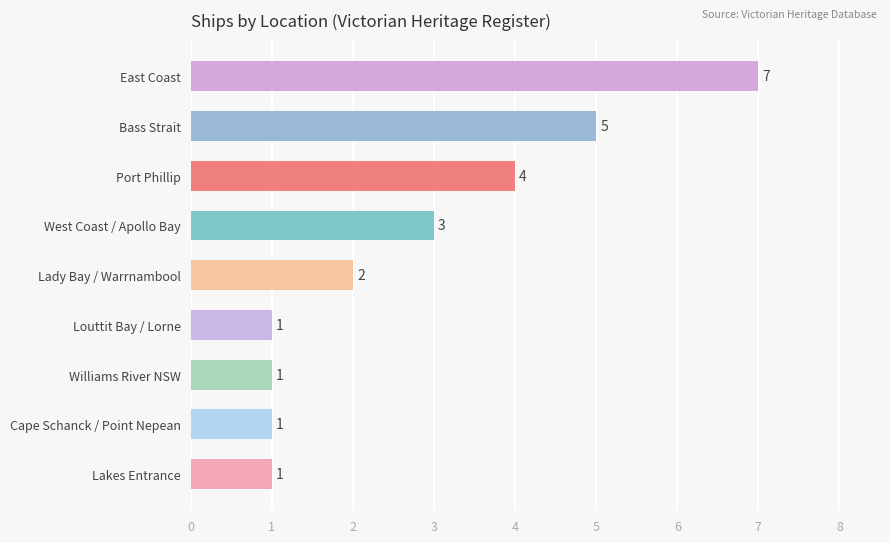

Is it true that the value at Lakes Entrance is 2?

False